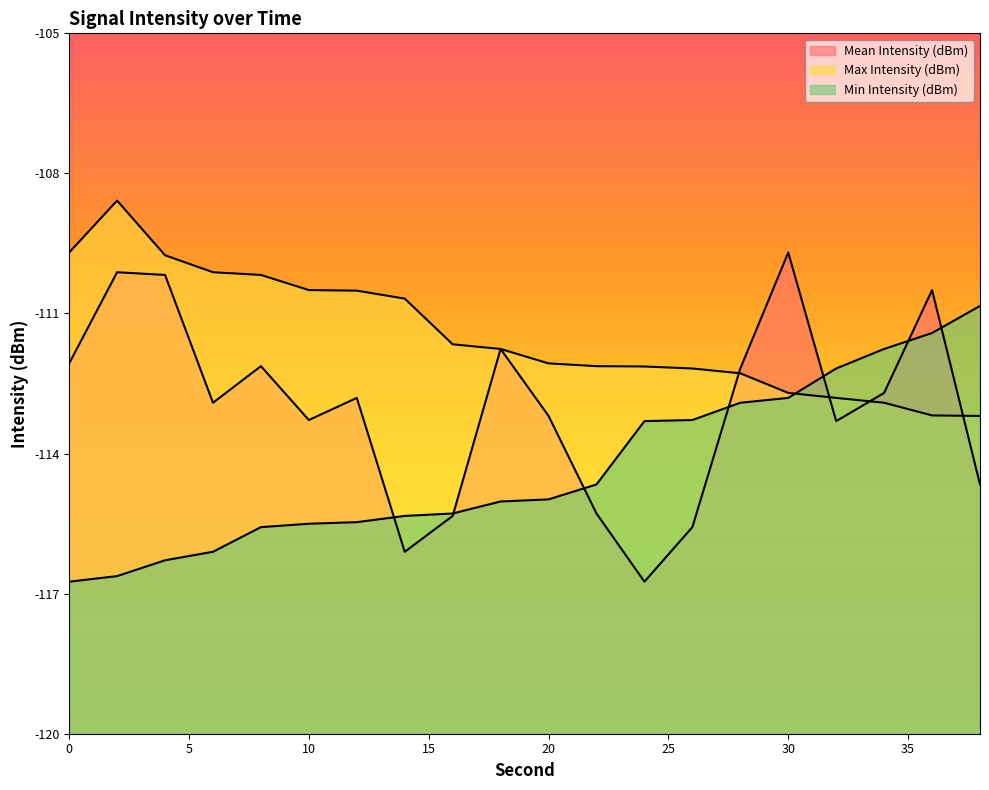

What is the minimum value for Min Intensity (dBm)?

-116.7